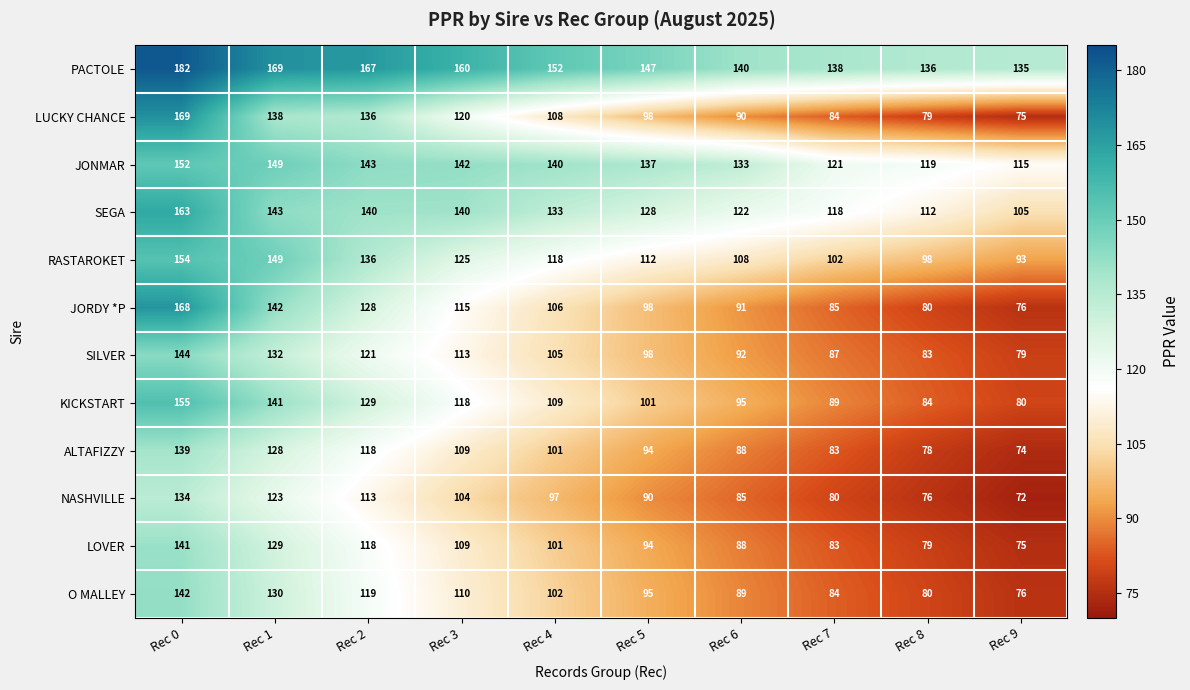

Is it true that SEGA equals 191 at Rec 8?

False